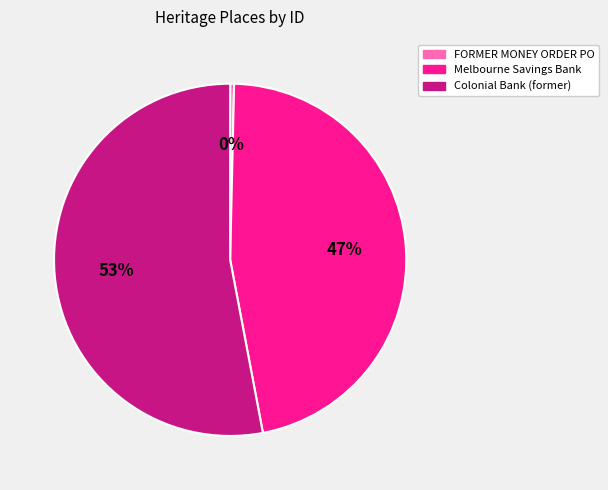

To the nearest percent, what is the average slice percentage?

33%